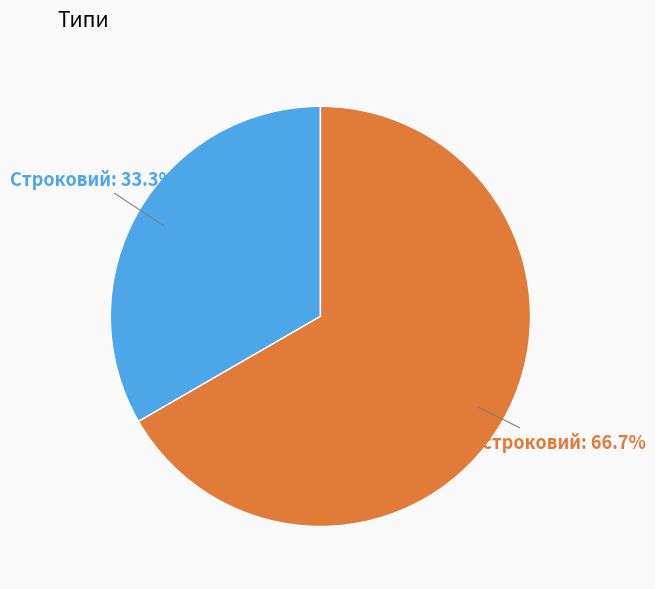

Is there any slice that represents more than half of the pie?

Yes